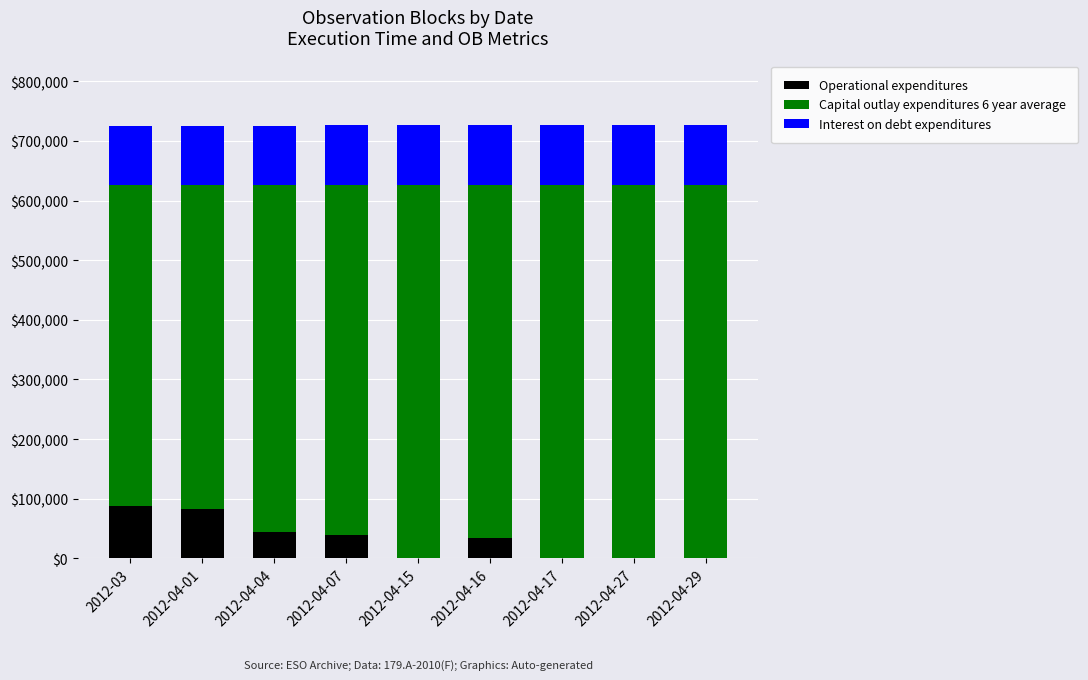

At how many categories does at least one series exceed 498743?

9